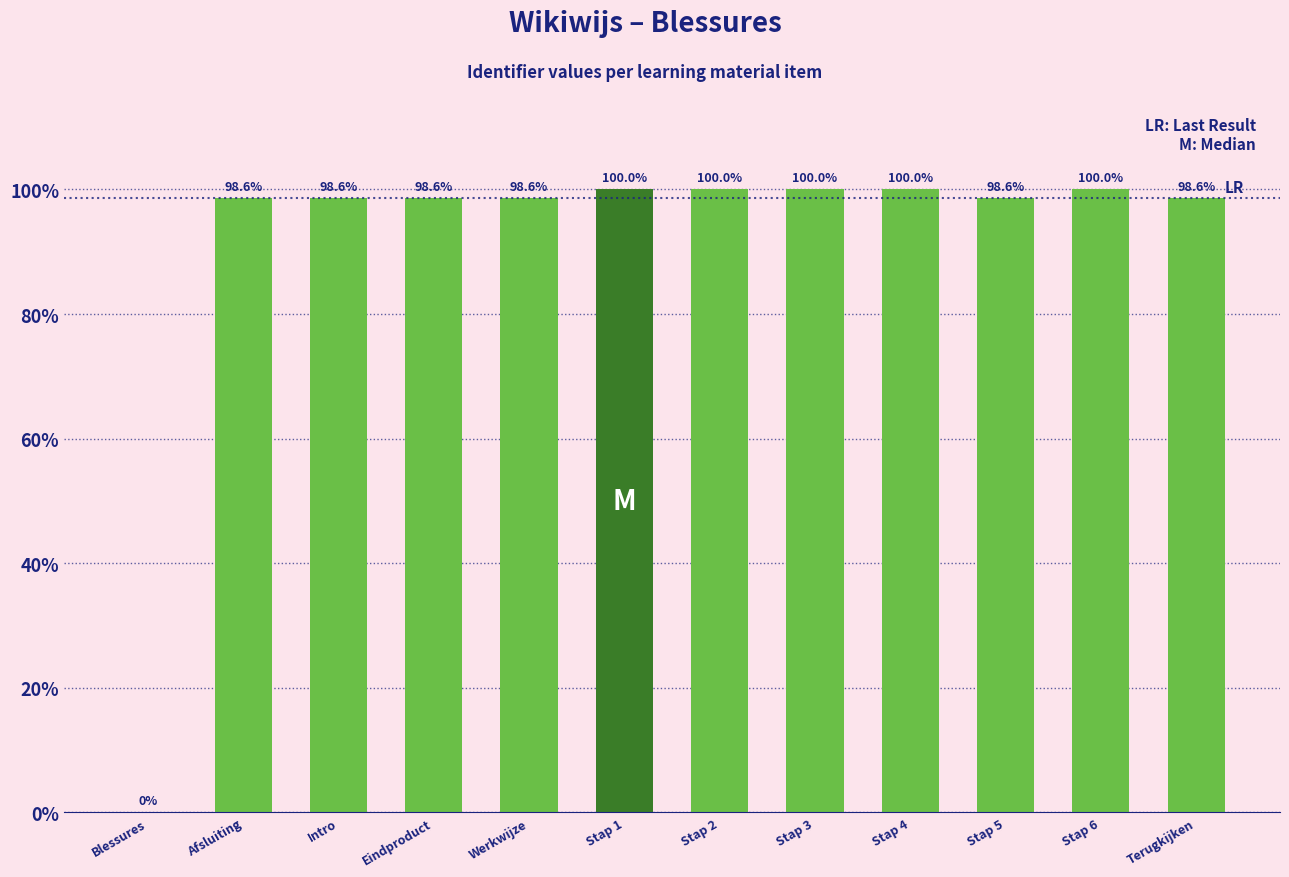

What is the change in value from Eindproduct to Stap 2?

+1.4